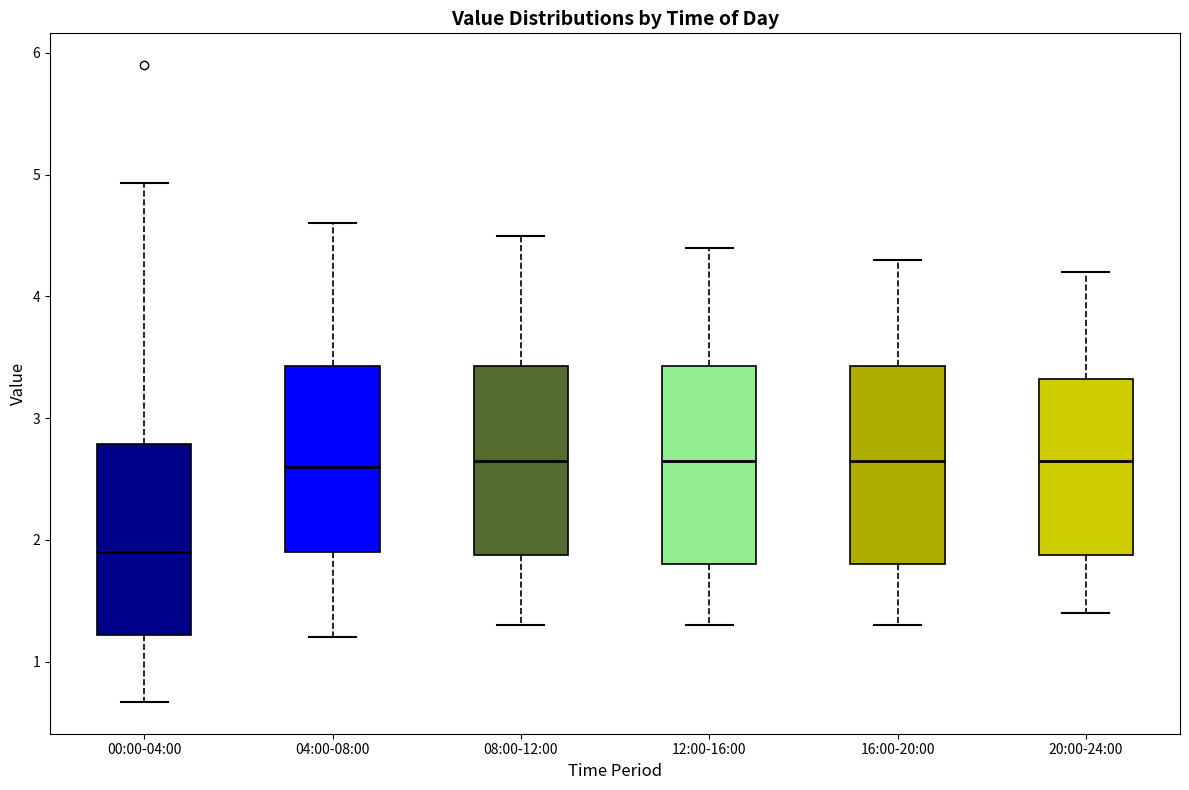

Reading left to right, read every box against the y-axis: the position of its median line, the range the box covers, and the ends of its whiskers. The values are not printed on the chart, so give them approximately, as read against the axis.

00:00-04:00: median 1.9, box 1.2 to 2.8, whiskers 0.7 to 4.9
04:00-08:00: median 2.6, box 1.9 to 3.4, whiskers 1.2 to 4.6
08:00-12:00: median 2.7, box 1.9 to 3.4, whiskers 1.3 to 4.5
12:00-16:00: median 2.7, box 1.8 to 3.4, whiskers 1.3 to 4.4
16:00-20:00: median 2.7, box 1.8 to 3.4, whiskers 1.3 to 4.3
20:00-24:00: median 2.7, box 1.9 to 3.3, whiskers 1.4 to 4.2